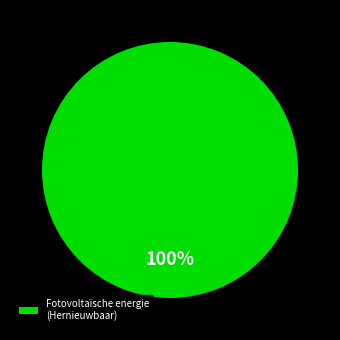

To the nearest percent, what percentage of the pie is Fotovoltaïsche energie (Hernieuwbaar)?

100%